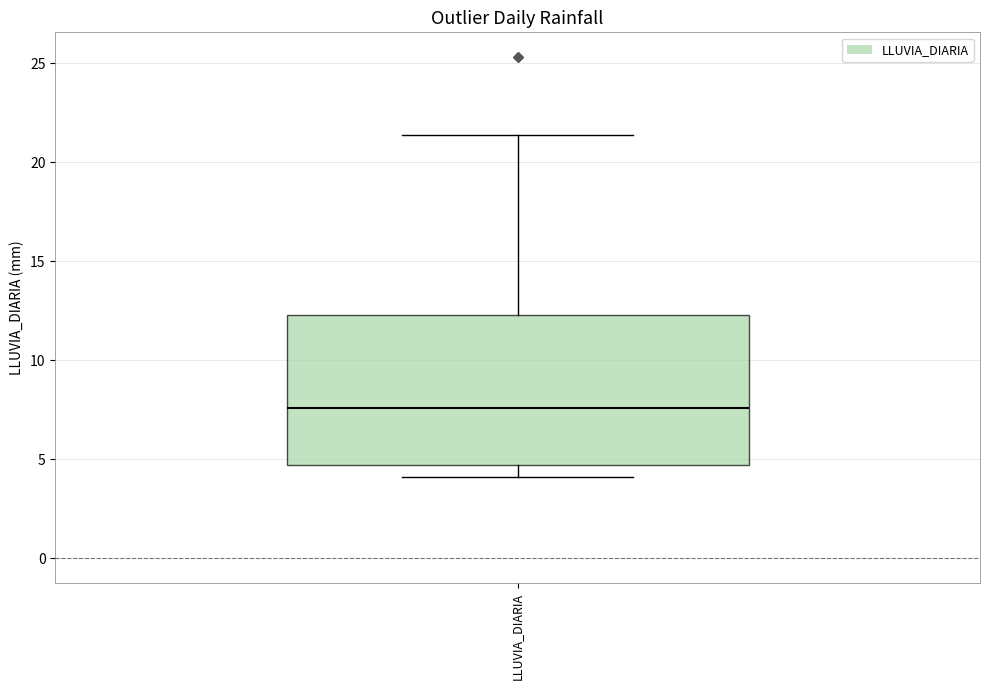

Where does the lower whisker of the box for LLUVIA_DIARIA end on the y-axis? The values are not printed on the chart, so give them approximately, as read against the axis.

4.0